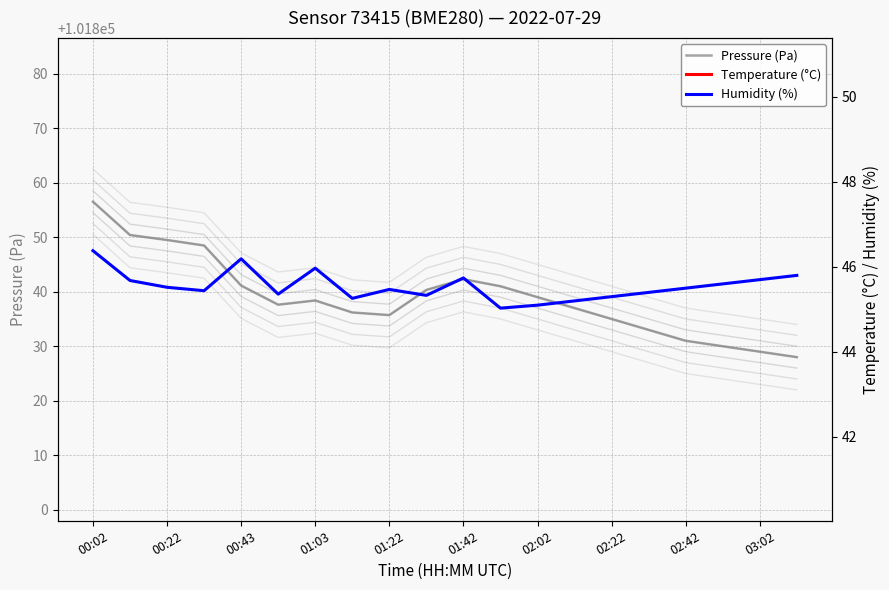

What is the difference between the maximum and minimum values in the Temperature (°C) series?

1.2